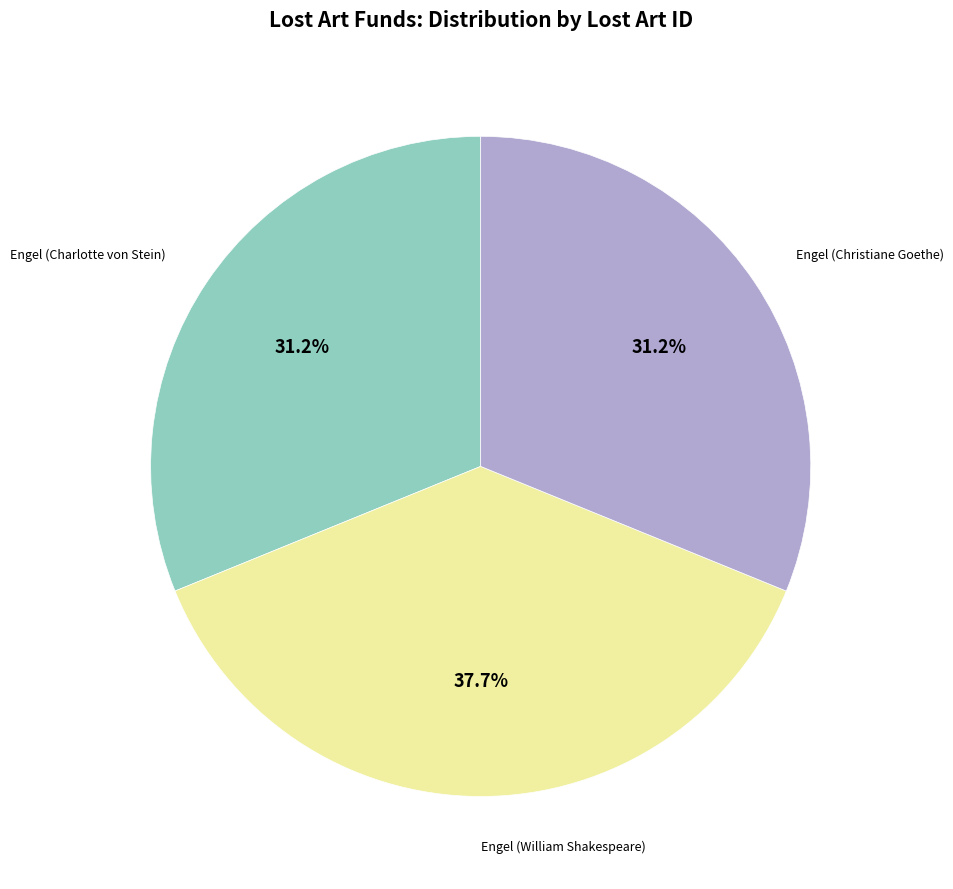

Does any single category account for the majority?

No